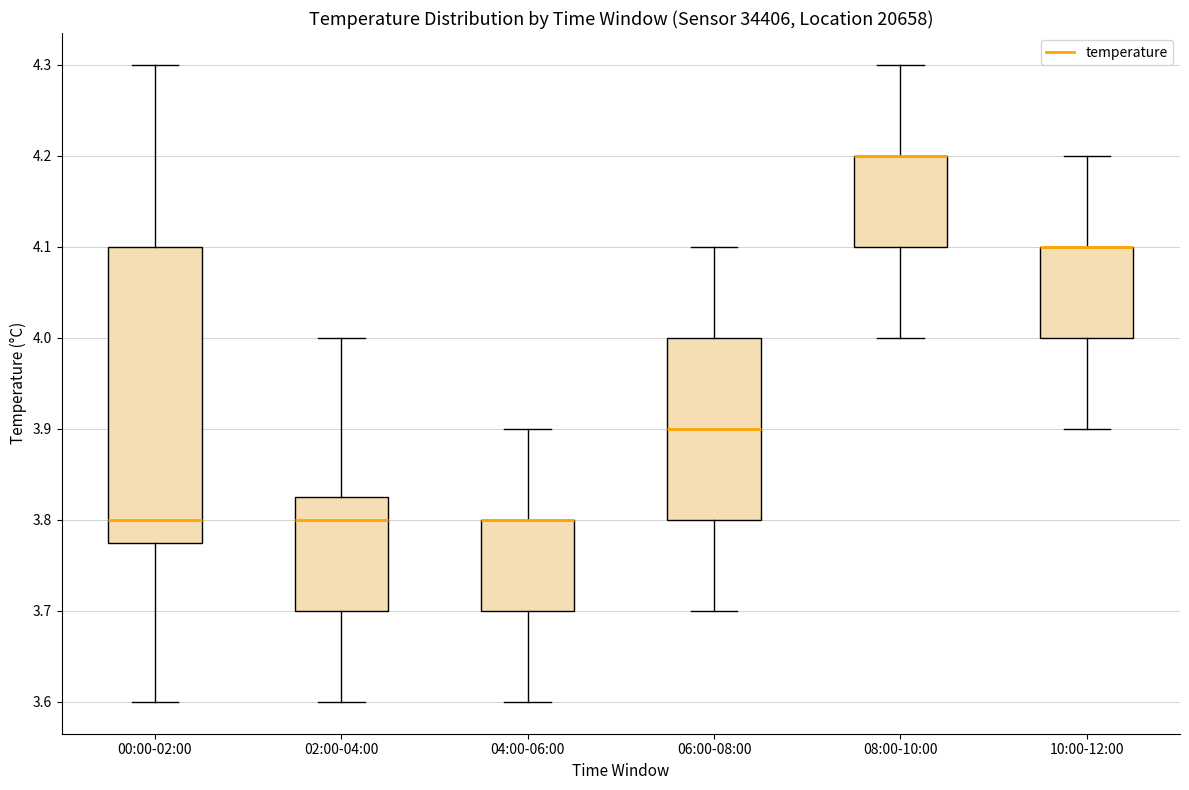

Reading left to right, read every box against the y-axis: the position of its median line, the range the box covers, and the ends of its whiskers. The values are not printed on the chart, so give them approximately, as read against the axis.

00:00-02:00: median 3.80, box 3.78 to 4.10, whiskers 3.60 to 4.30
02:00-04:00: median 3.80, box 3.70 to 3.83, whiskers 3.60 to 4.00
04:00-06:00: median 3.80 (drawn on the box's upper edge), box 3.70 to 3.80, whiskers 3.60 to 3.90
06:00-08:00: median 3.90, box 3.80 to 4.00, whiskers 3.70 to 4.10
08:00-10:00: median 4.20 (drawn on the box's upper edge), box 4.10 to 4.20, whiskers 4.00 to 4.30
10:00-12:00: median 4.10 (drawn on the box's upper edge), box 4.00 to 4.10, whiskers 3.90 to 4.20